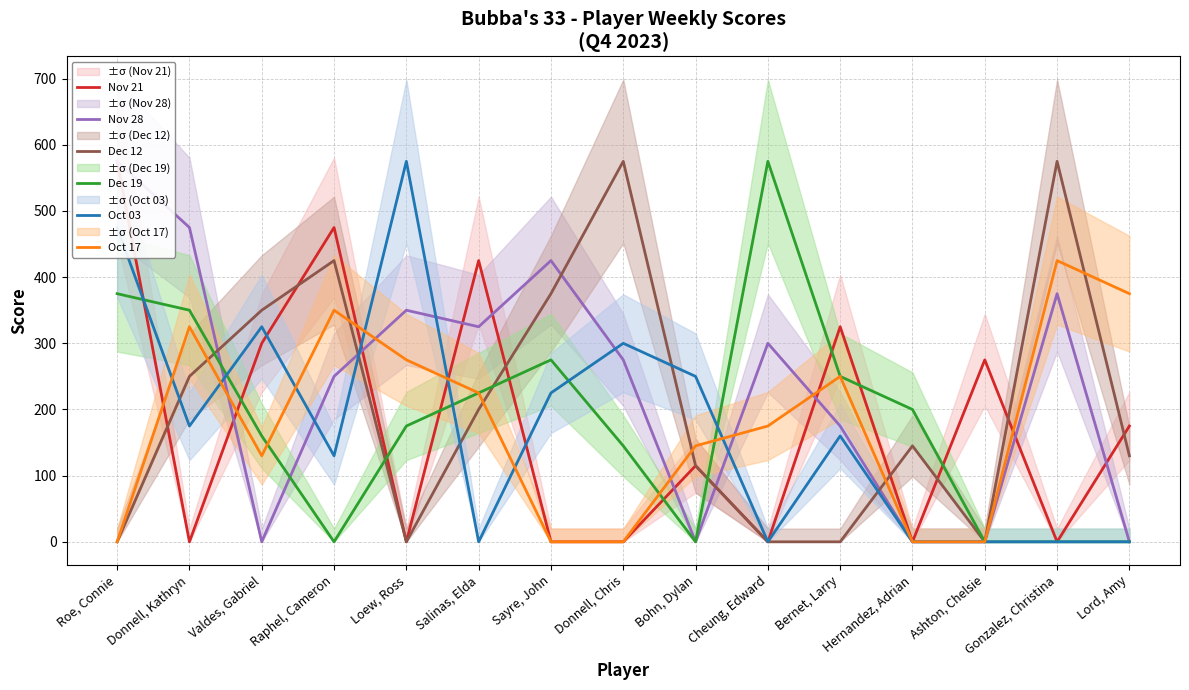

What is the average value of the Oct 17 series?

178